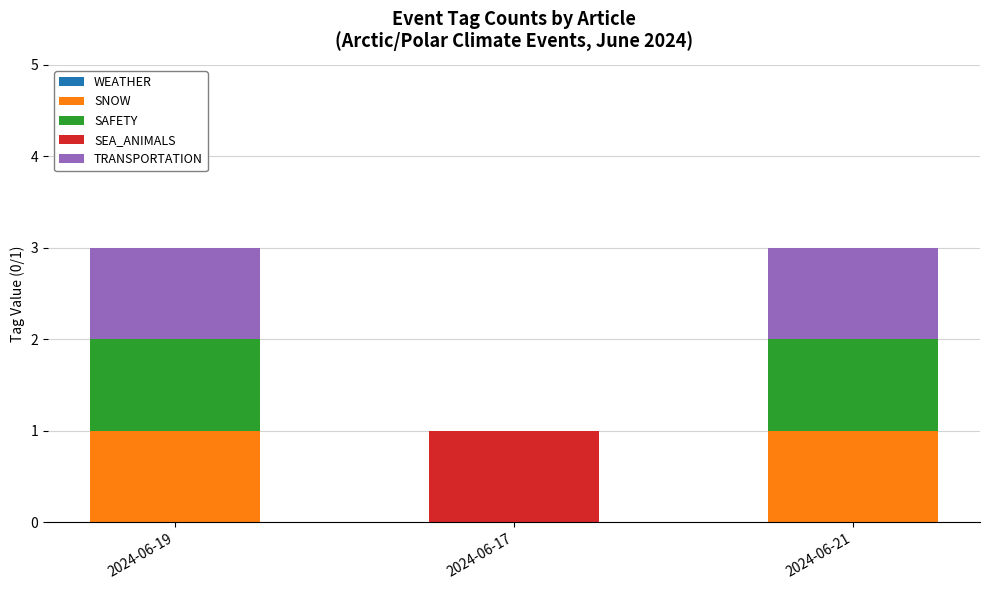

The value of SNOW at 2024-06-21 is 1. True or false?

True